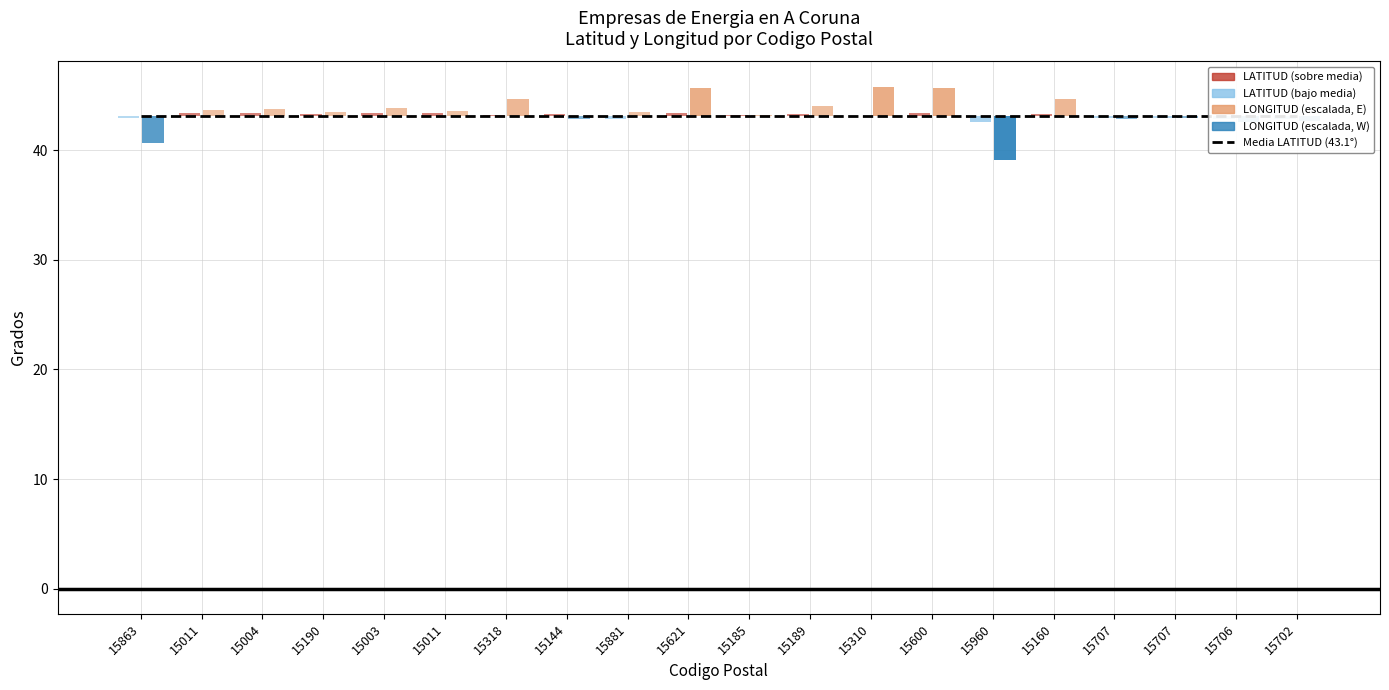

How many bars are there in total?

40